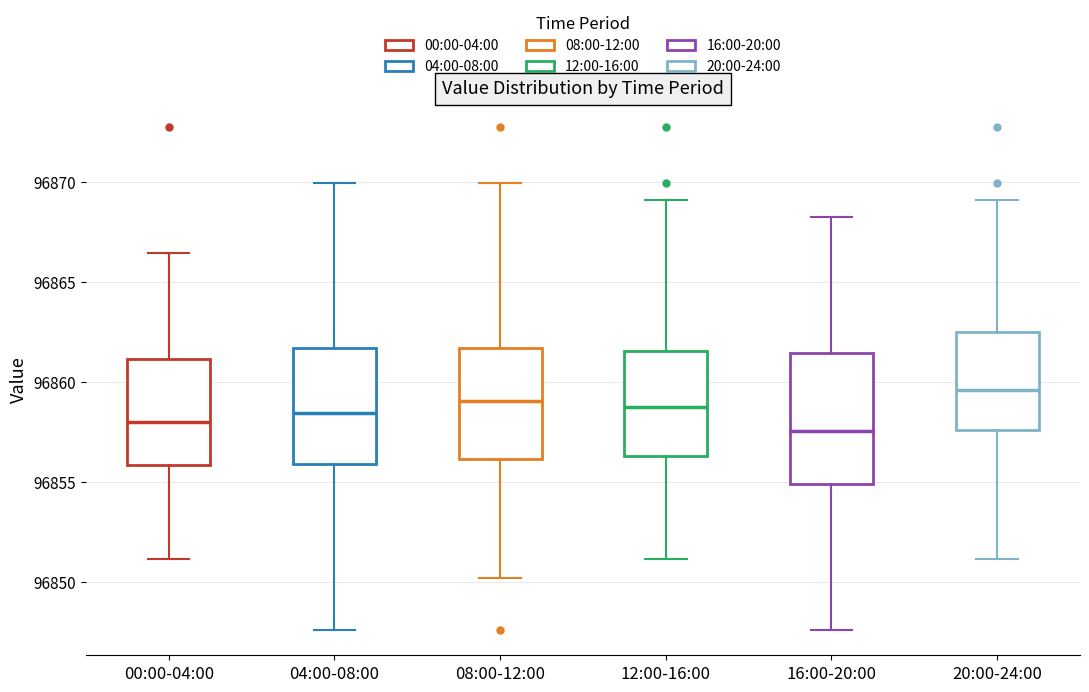

Where is the upper edge of the box for 00:00-04:00 on the y-axis? The values are not printed on the chart, so give them approximately, as read against the axis.

96861.0